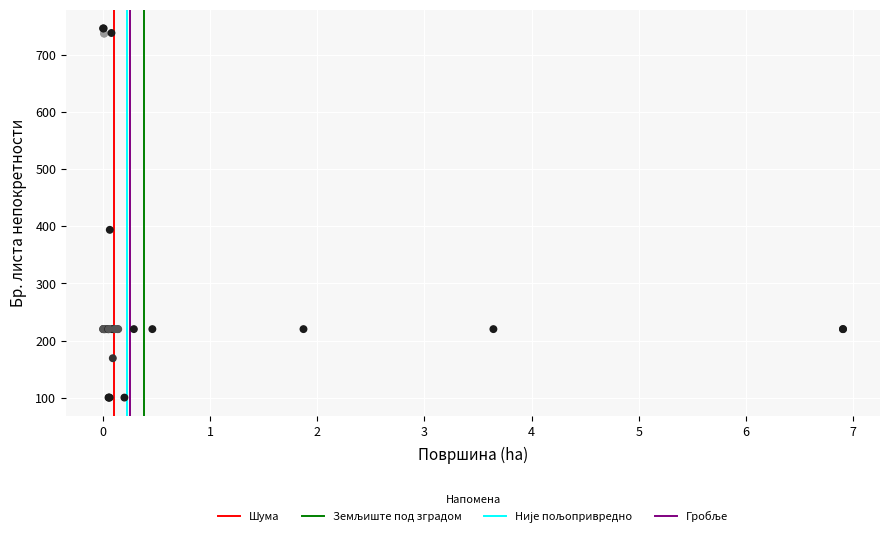

What Y value in the scatter plot is closest to 423?

394